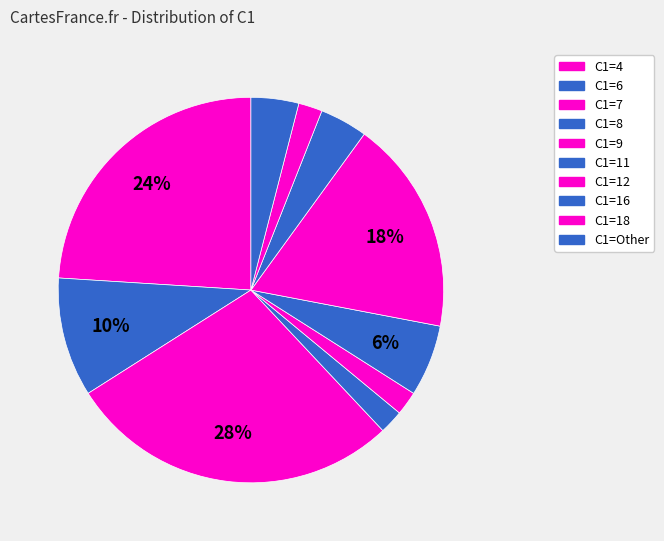

Count the number of slices in the pie.

10